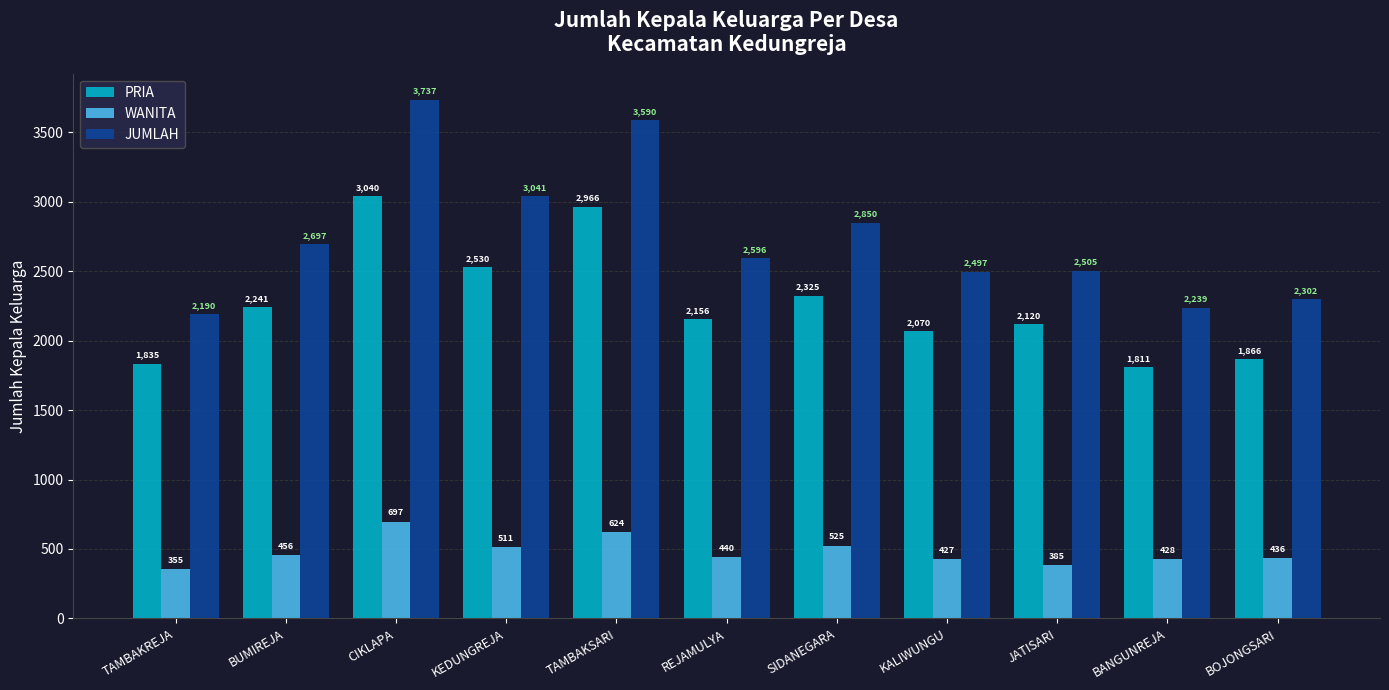

Are the bars grouped side by side (vs. stacked)?

Yes